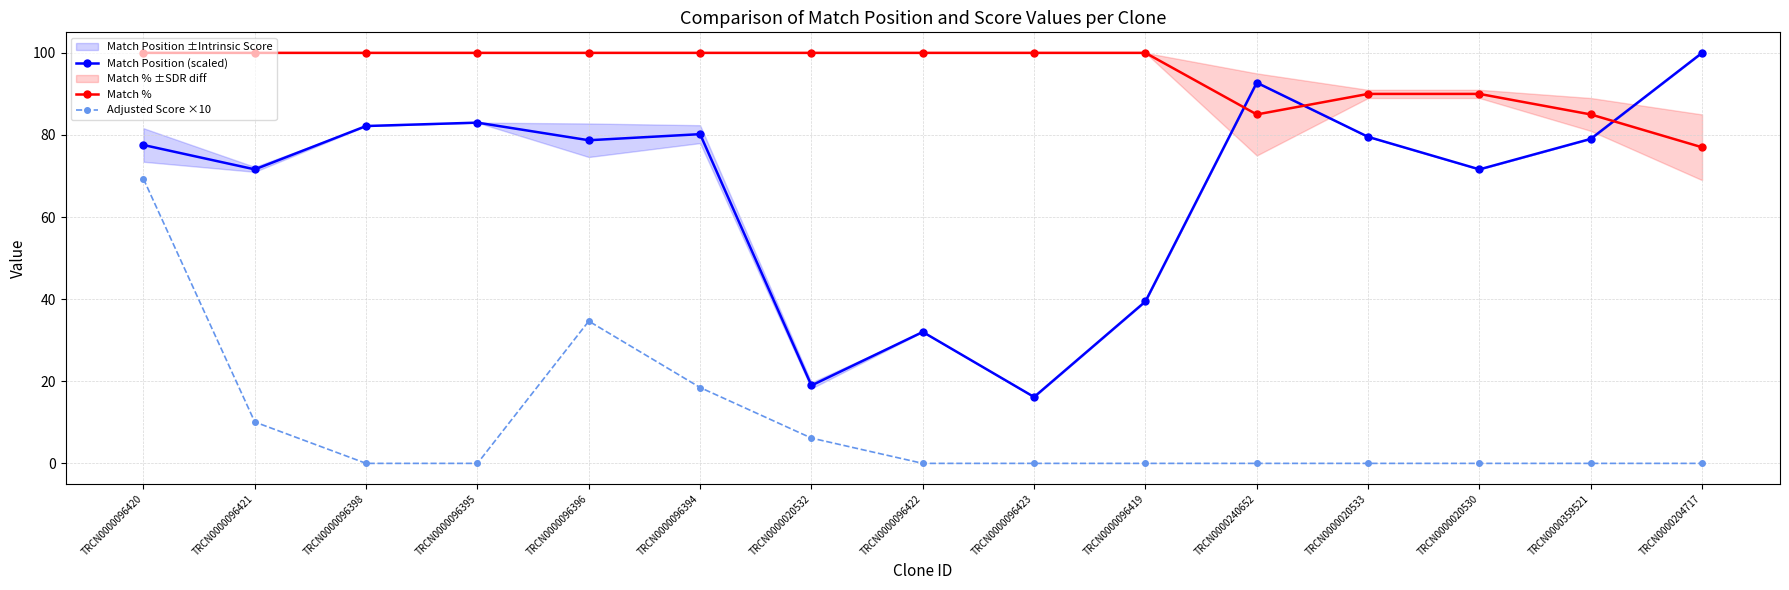

At which label does Match % reach its peak?

TRCN0000096420